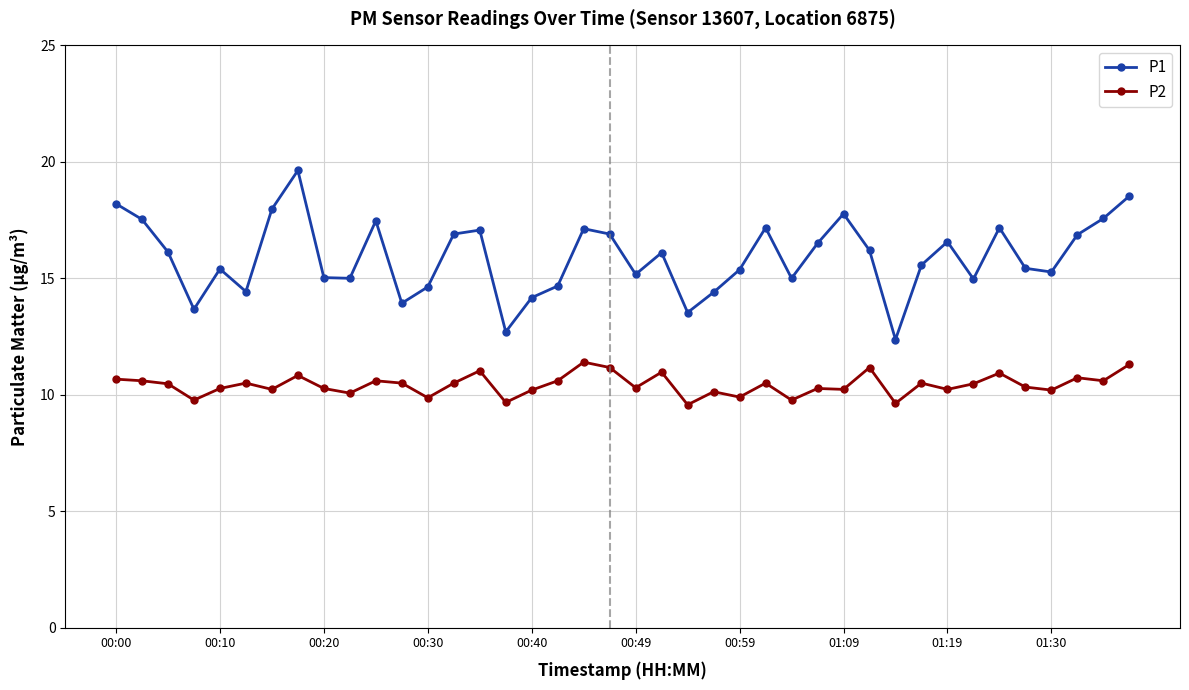

Which series has the largest range (max minus min)?

P1